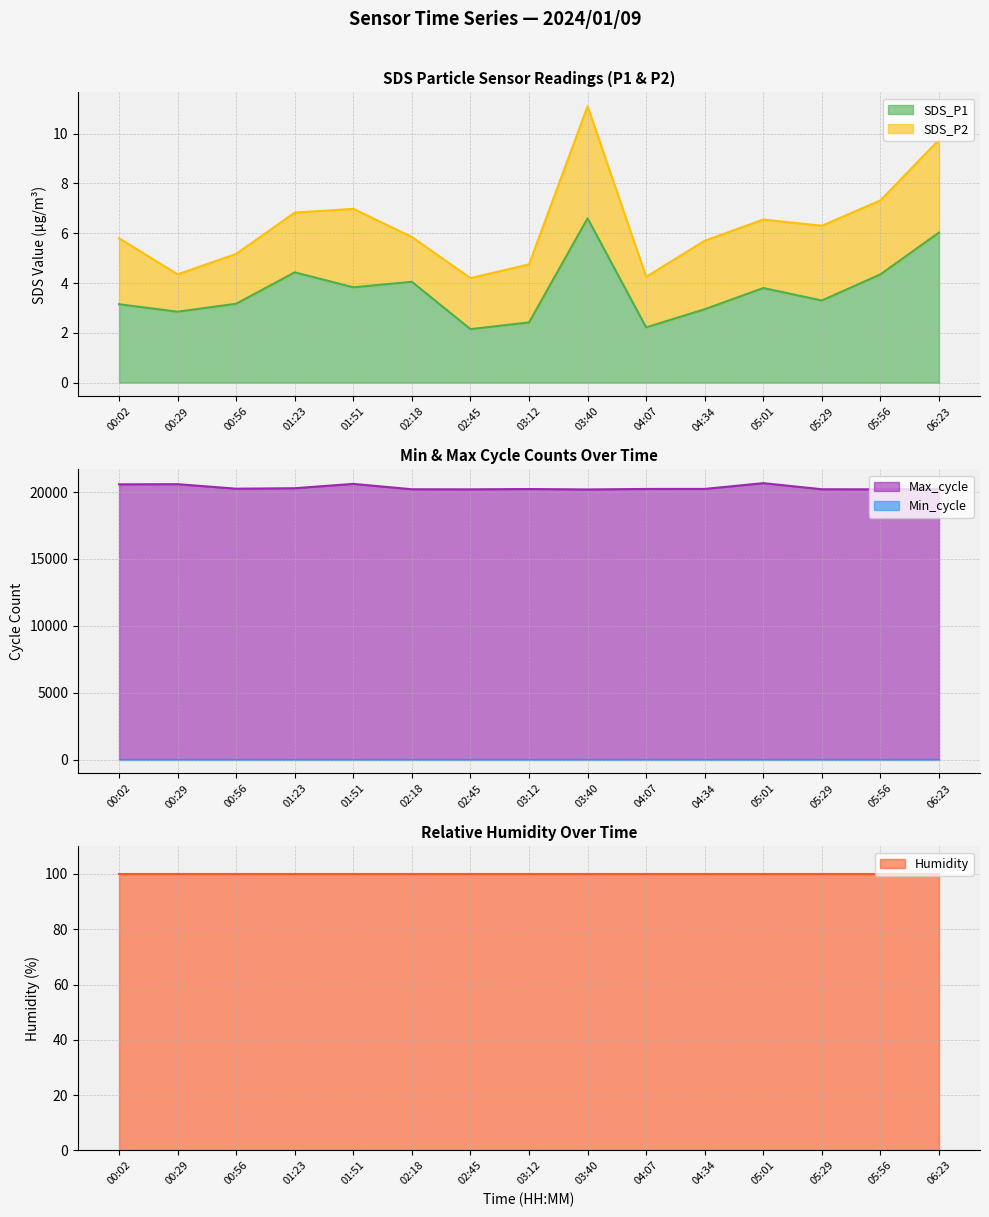

True or false: Min_cycle and Max_cycle intersect in this chart.

False